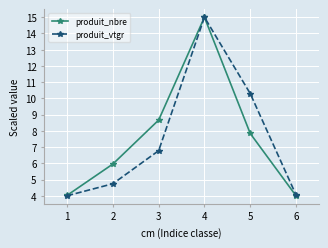

How many lines are shown in the chart?

2